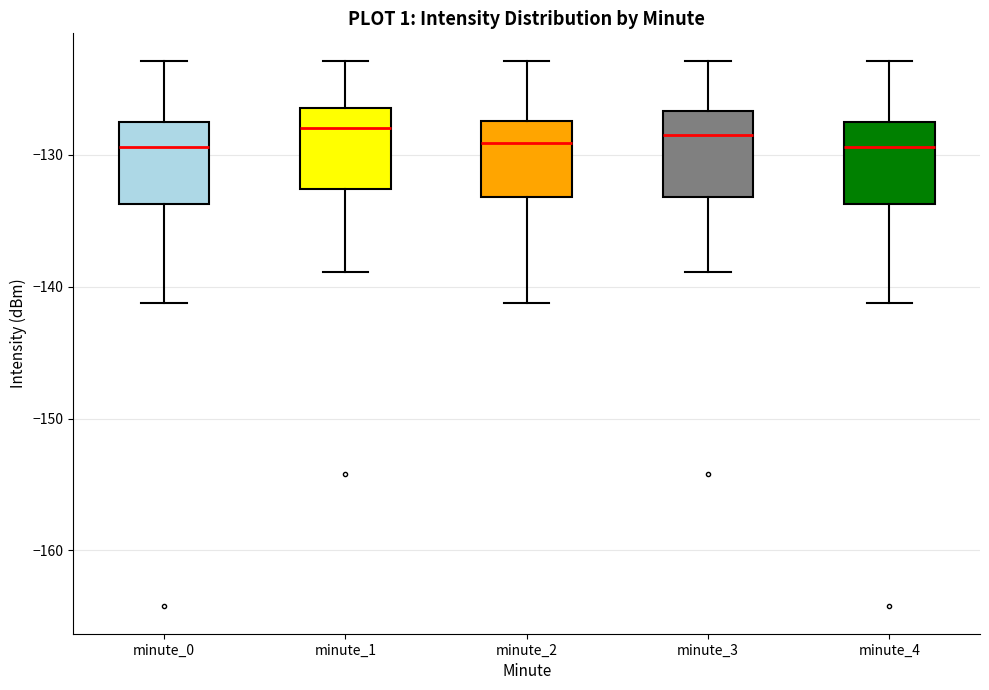

Reading left to right, transcribe this box plot: for each box, give where its median line is, the range the box spans, and where its two whiskers end, as read against the y-axis. The values are not printed on the chart, so give them approximately, as read against the axis.

minute_0: median -129, box -134 to -127, whiskers -141 to -123
minute_1: median -128, box -133 to -126, whiskers -139 to -123
minute_2: median -129, box -133 to -127, whiskers -141 to -123
minute_3: median -129, box -133 to -127, whiskers -139 to -123
minute_4: median -129, box -134 to -127, whiskers -141 to -123